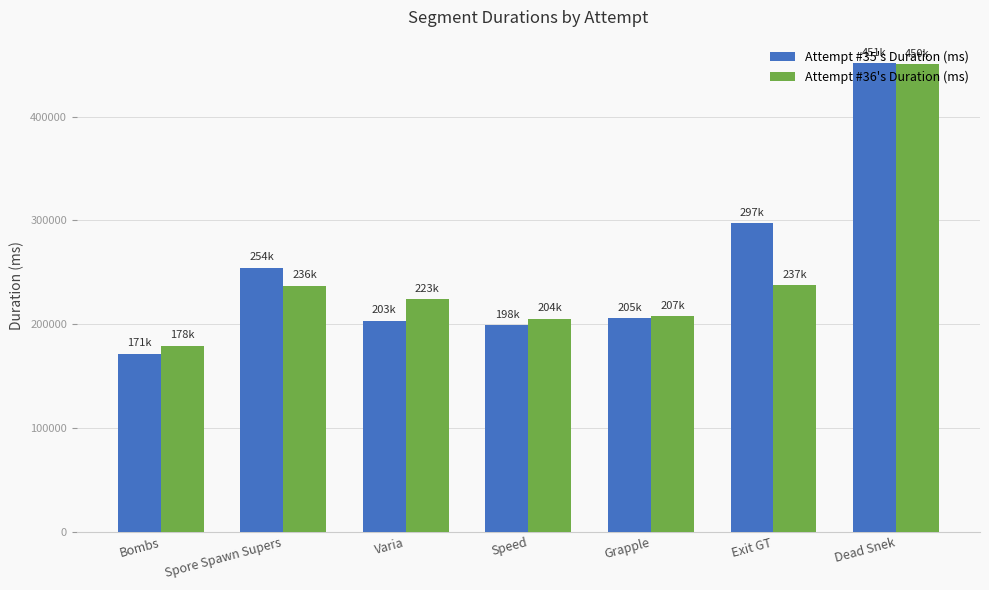

The value of Attempt #36's Duration (ms) at Speed is 323072. True or false?

False